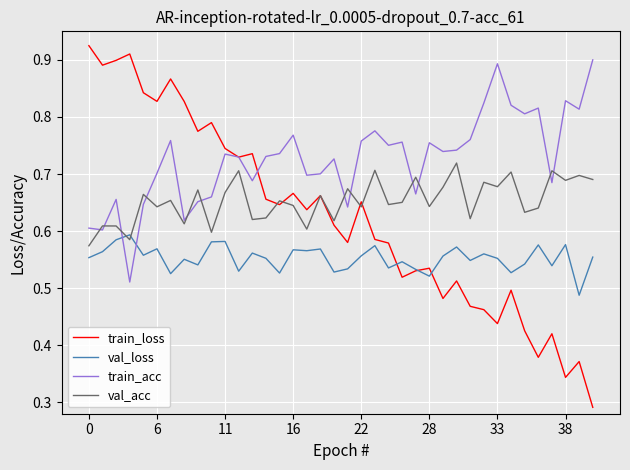

In train_acc, how many points are lower than both neighbors (excluding endpoints)?

12